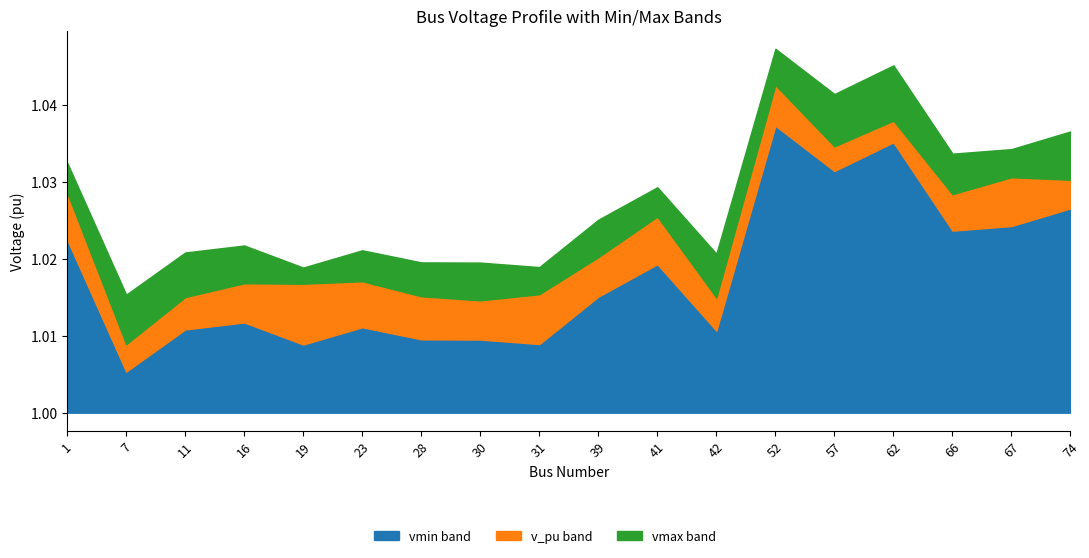

Which series has the widest spread of values?

v_pu